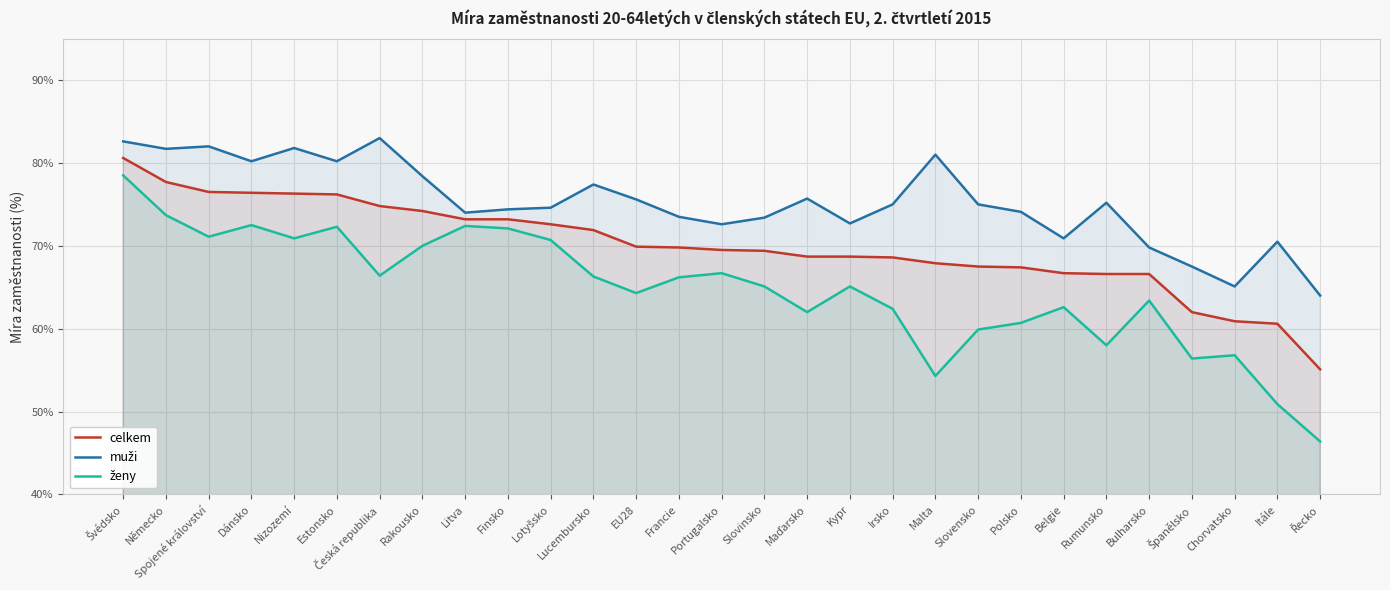

How many categories are shown in the chart?

29